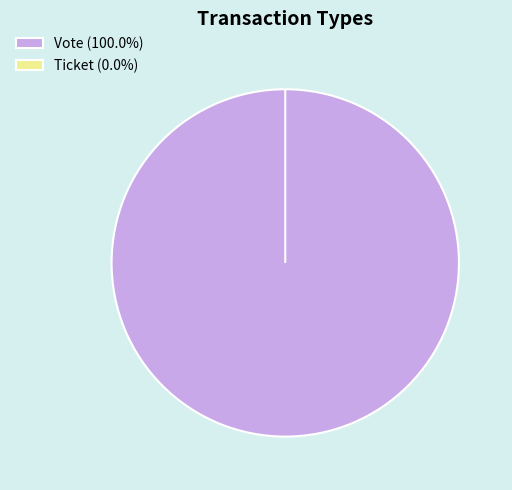

The Ticket slice represents 1% of the pie. True or false?

False